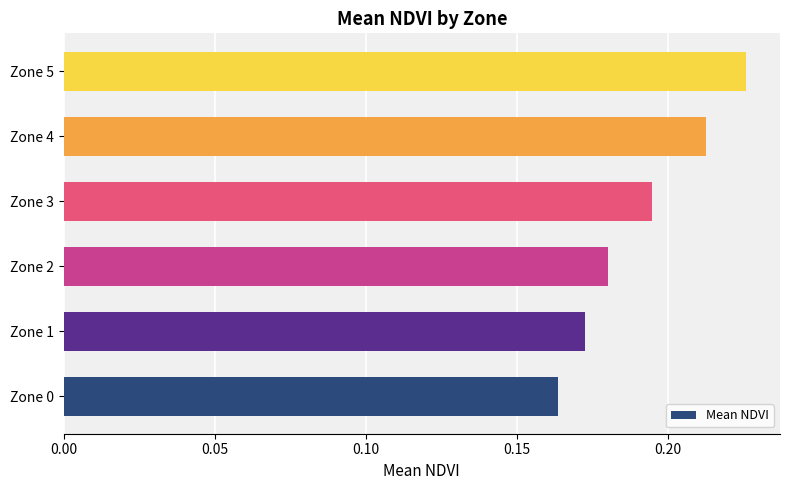

Rank the categories by value from highest to lowest.

Zone 5, Zone 4, Zone 3, Zone 2, Zone 1, Zone 0